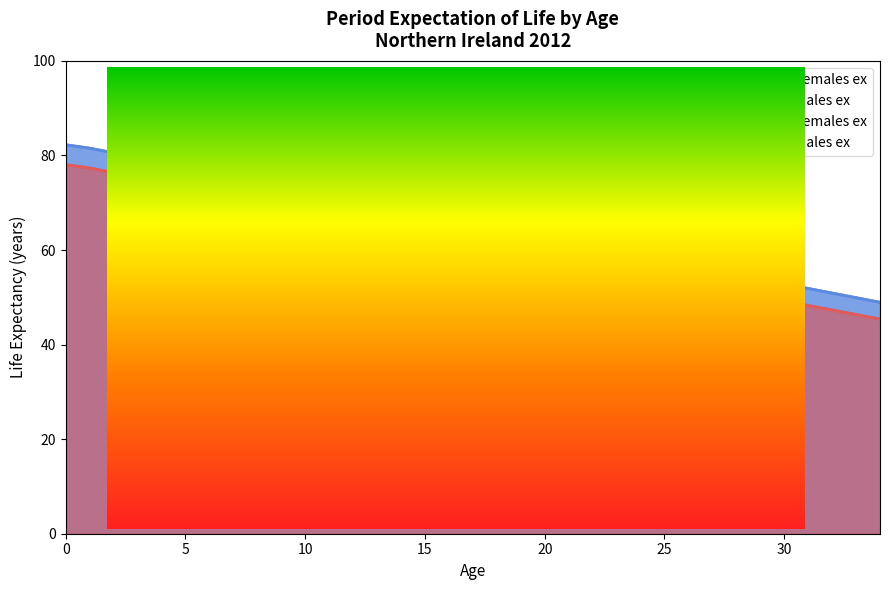

True or false: Females ex and Males ex cross at least once.

False